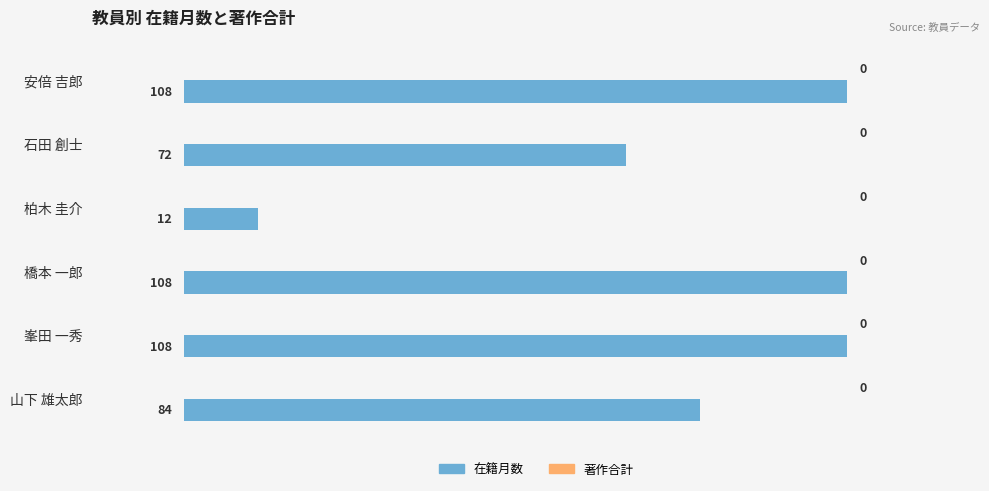

How many series are shown in this chart?

1